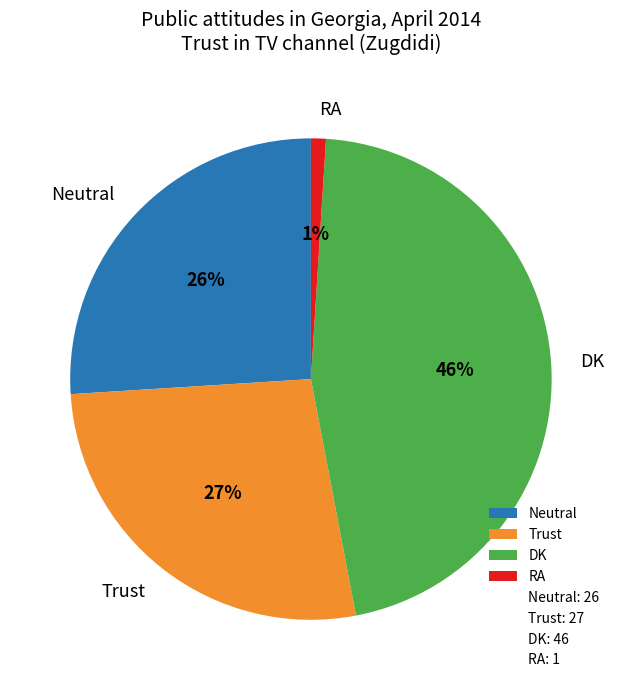

Is there any slice that represents more than half of the pie?

No